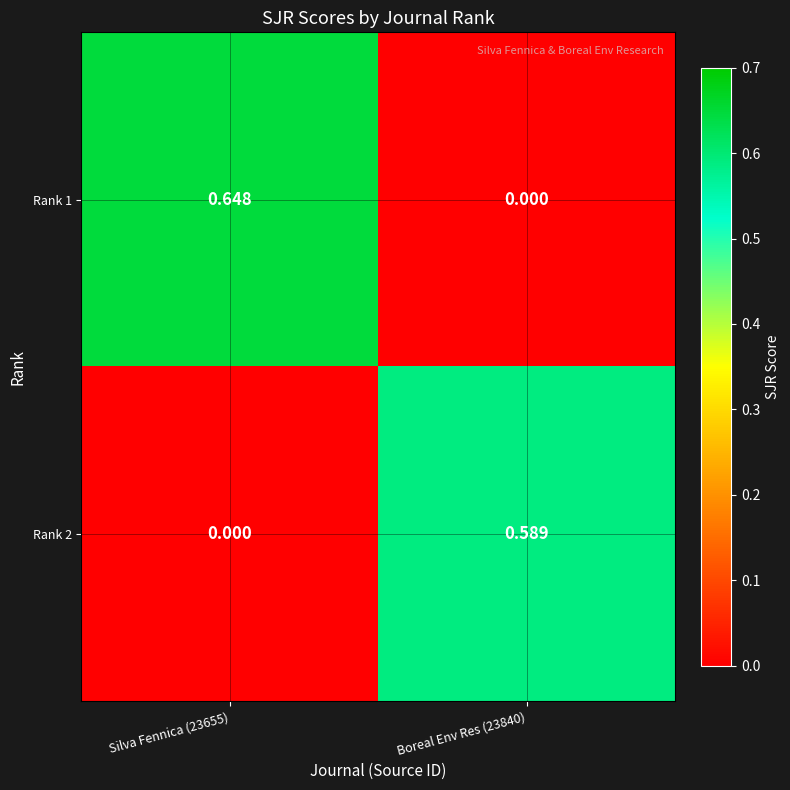

How many series are shown in this chart?

2